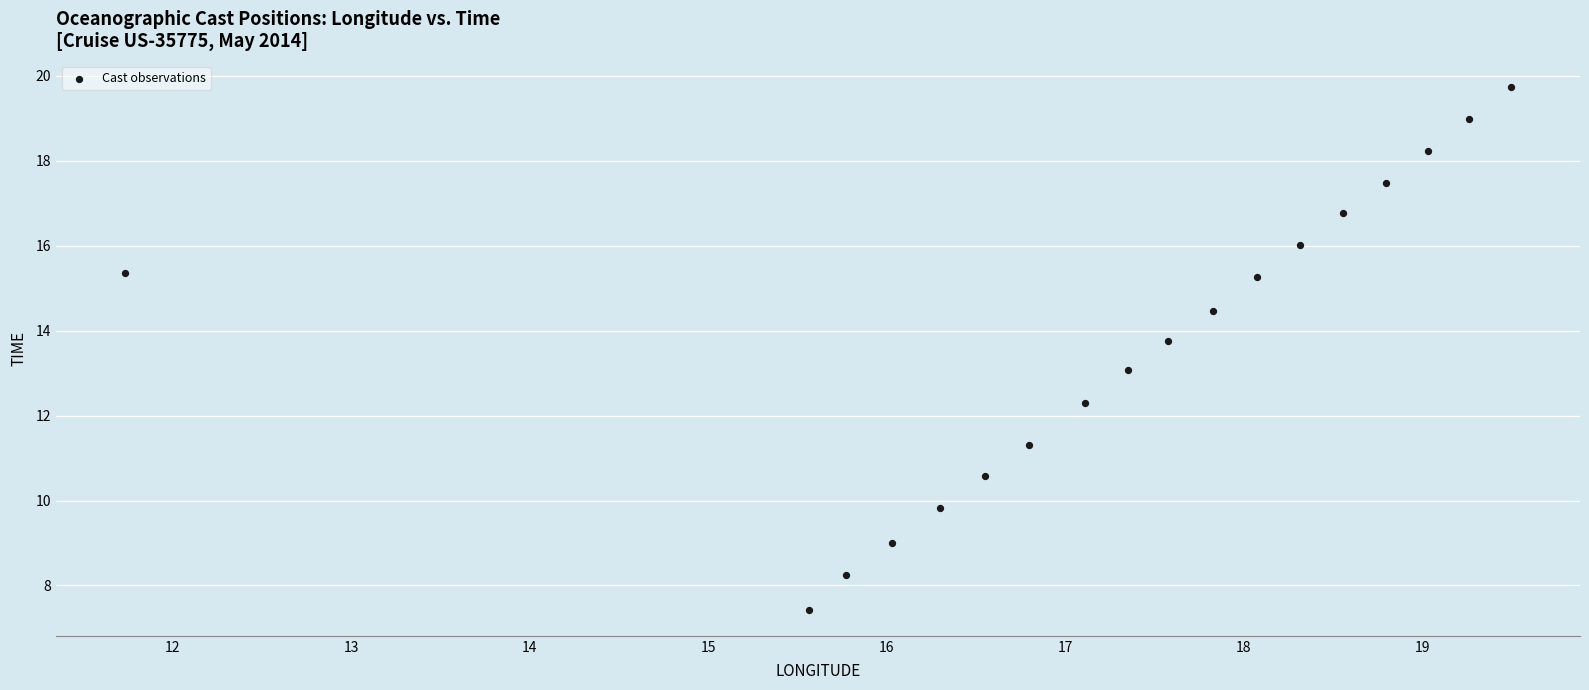

What is the range of Y values (max minus min)?

12.3